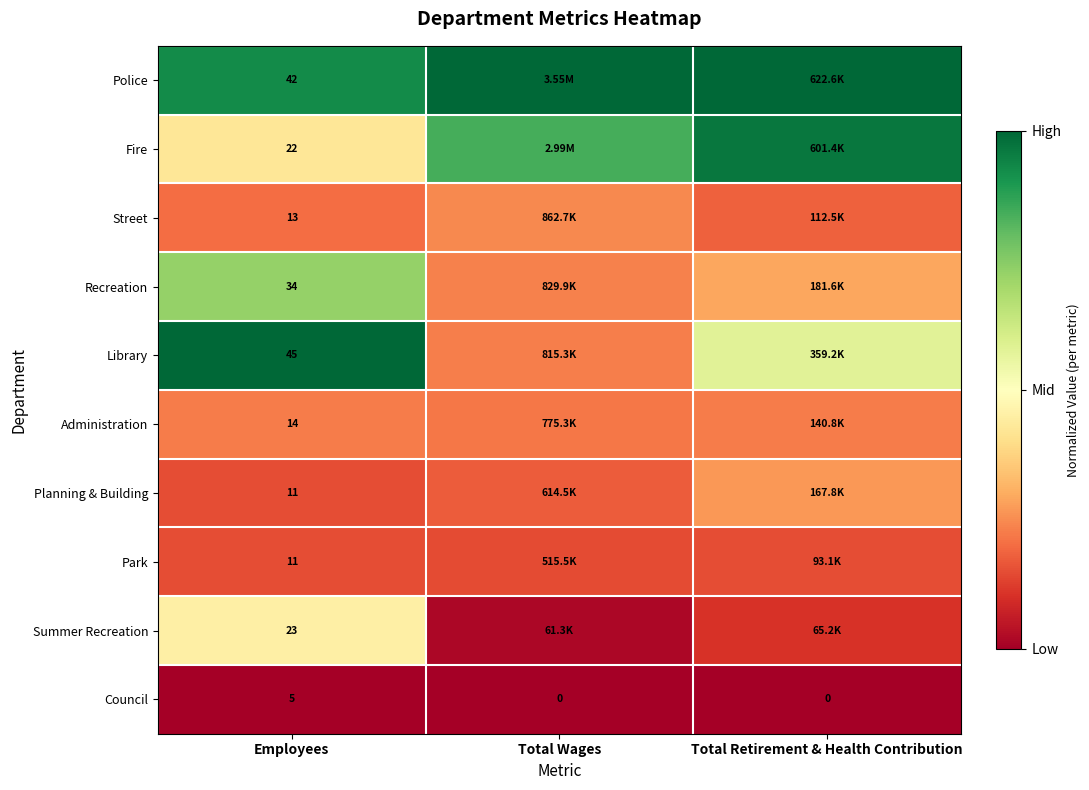

True or false: Police has a value of 1.3 at Employees.

False